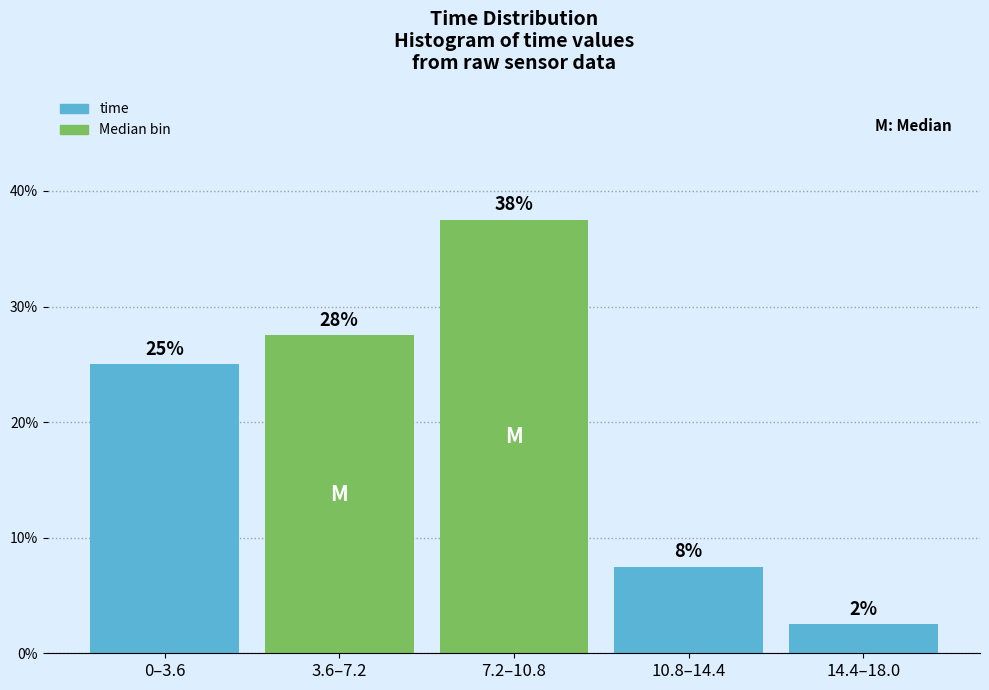

Are the bars horizontal?

No